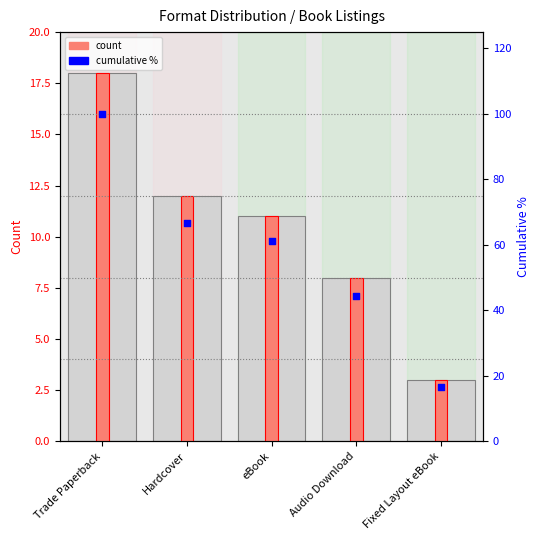

Which series reaches the minimum Y coordinate?

count